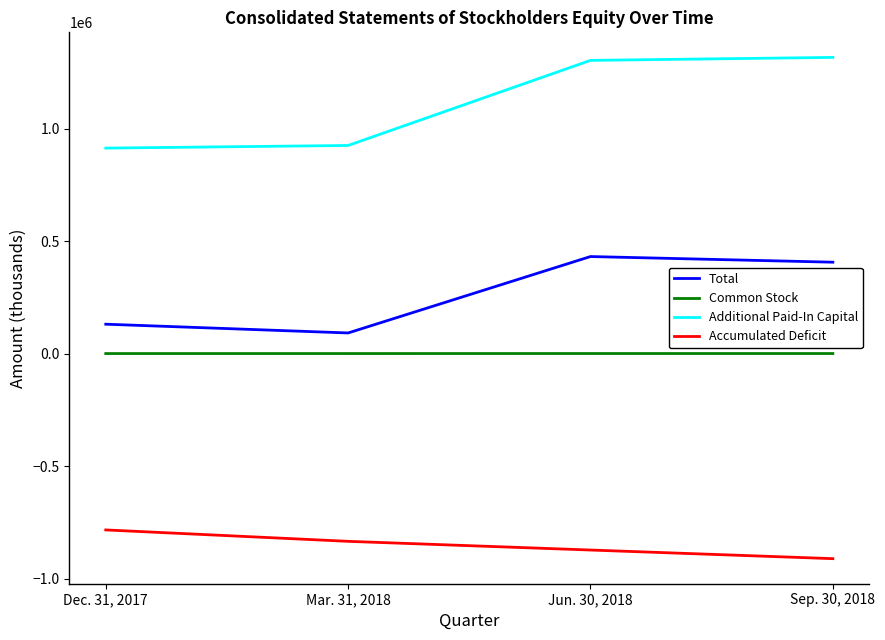

What is the spread (max minus min) of values at Mar. 31, 2018?

1759892